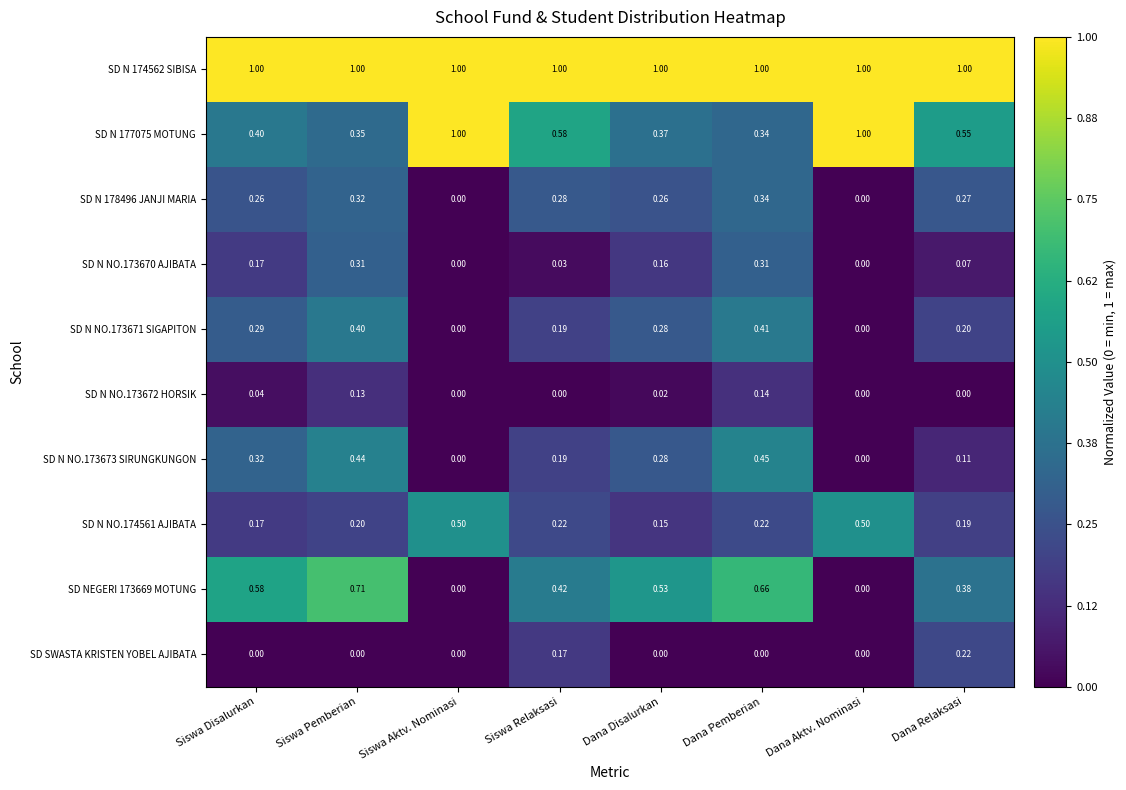

At which category is the sum across all series the highest?

Dana Pemberian